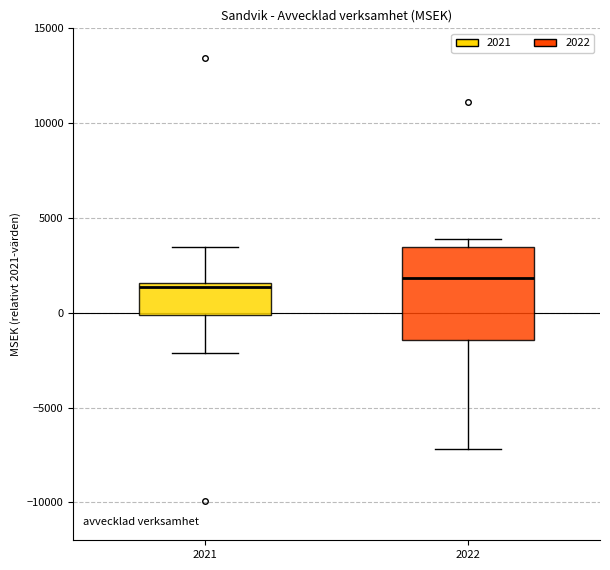

Reading left to right, transcribe this box plot: for each box, give where its median line is, the range the box spans, and where its two whiskers end, as read against the y-axis. The values are not printed on the chart, so give them approximately, as read against the axis.

2021: median 1500 (just below the box's upper edge), box 0 to 1500, whiskers -2000 to 3500
2022: median 2000, box -1500 to 3500, whiskers -7000 to 4000